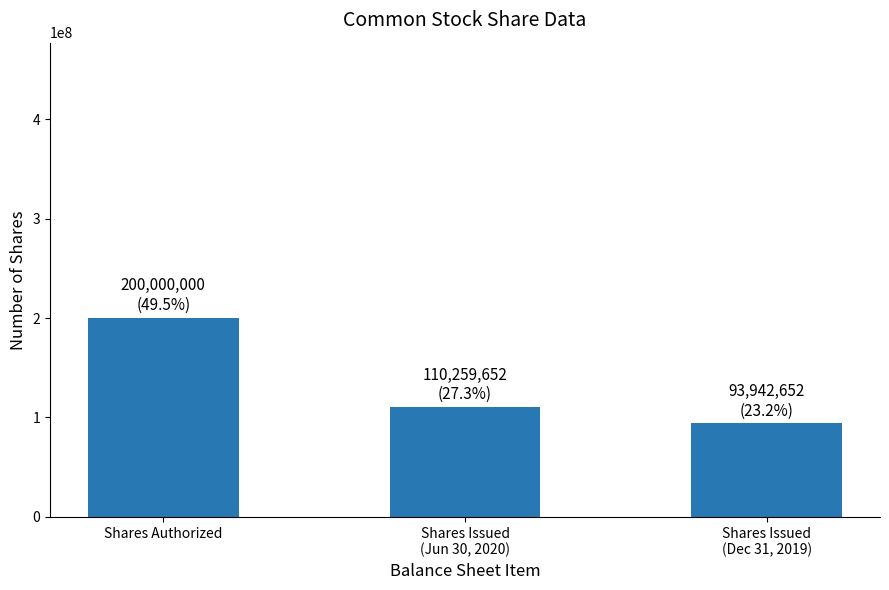

What is the value of the 3rd bar from the left?

93942652